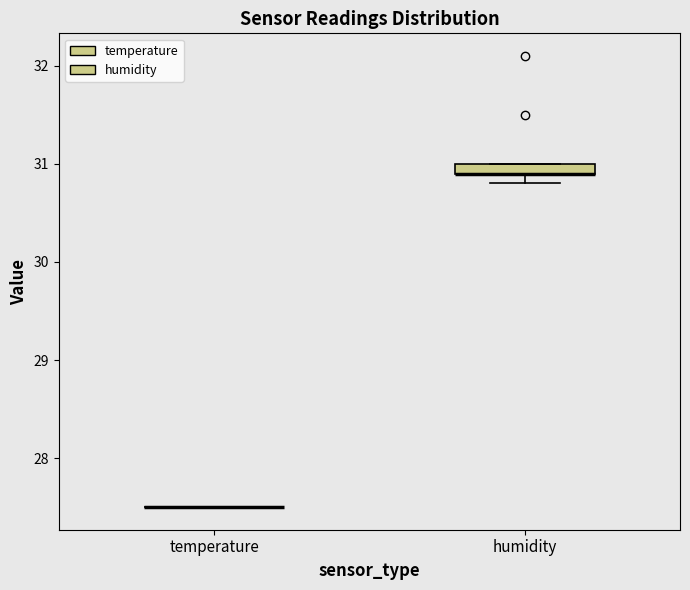

Which box is the tallest, from its lower edge to its upper edge?

humidity